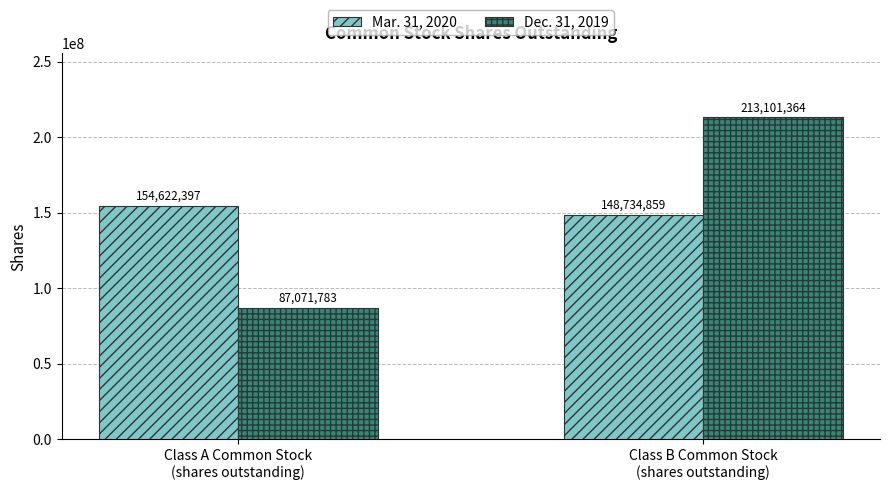

Reading left to right, transcribe all the data shown in this chart.

Mar. 31, 2020: Class A Common Stock
(shares outstanding)=154622397	Class B Common Stock
(shares outstanding)=148734859
Dec. 31, 2019: Class A Common Stock
(shares outstanding)=87071783	Class B Common Stock
(shares outstanding)=213101364